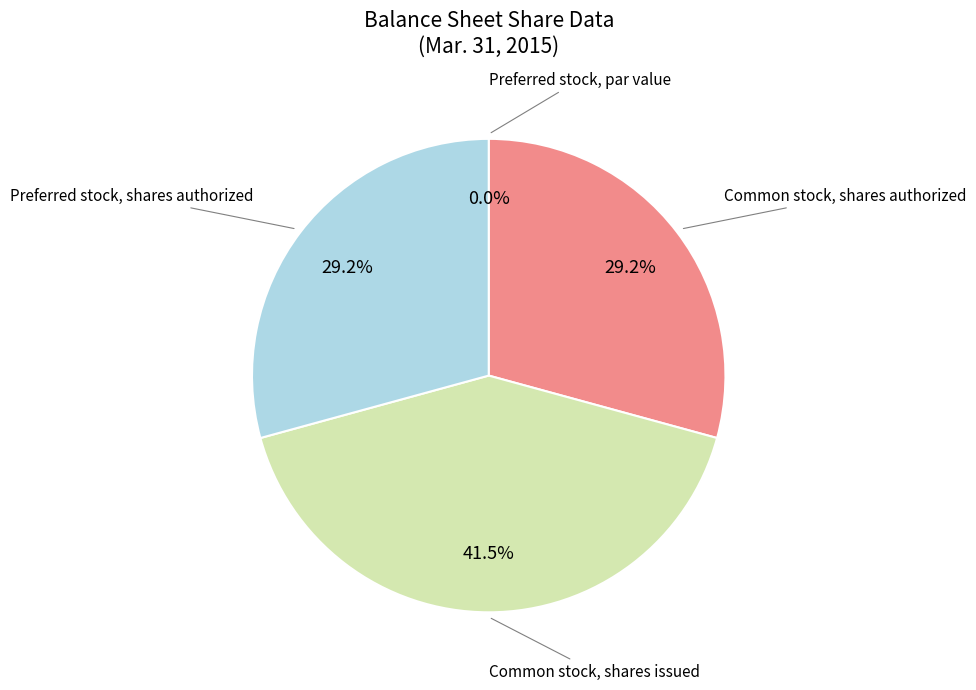

What is the total percentage of Common stock, shares issued and Preferred stock, par value?

41.5%